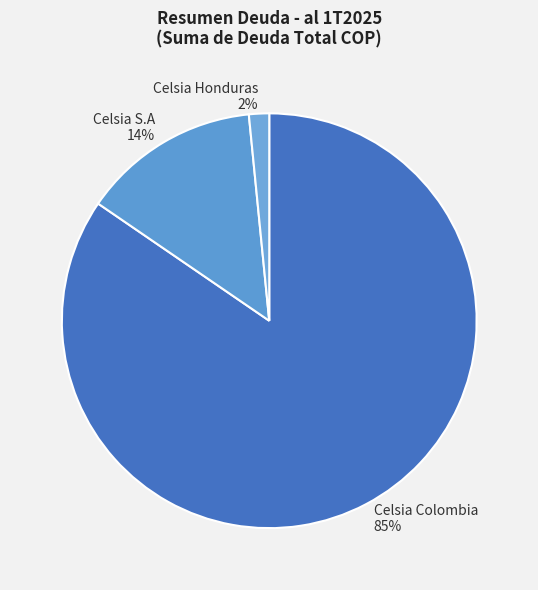

The Celsia Honduras slice represents 2% of the pie. True or false?

True